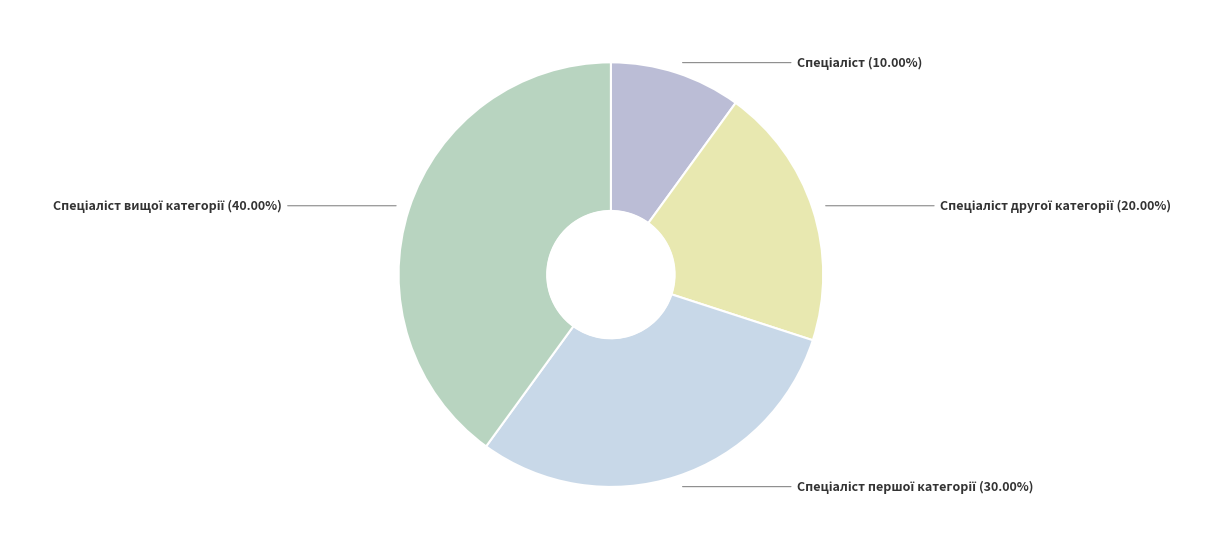

Count the number of slices in the pie.

4